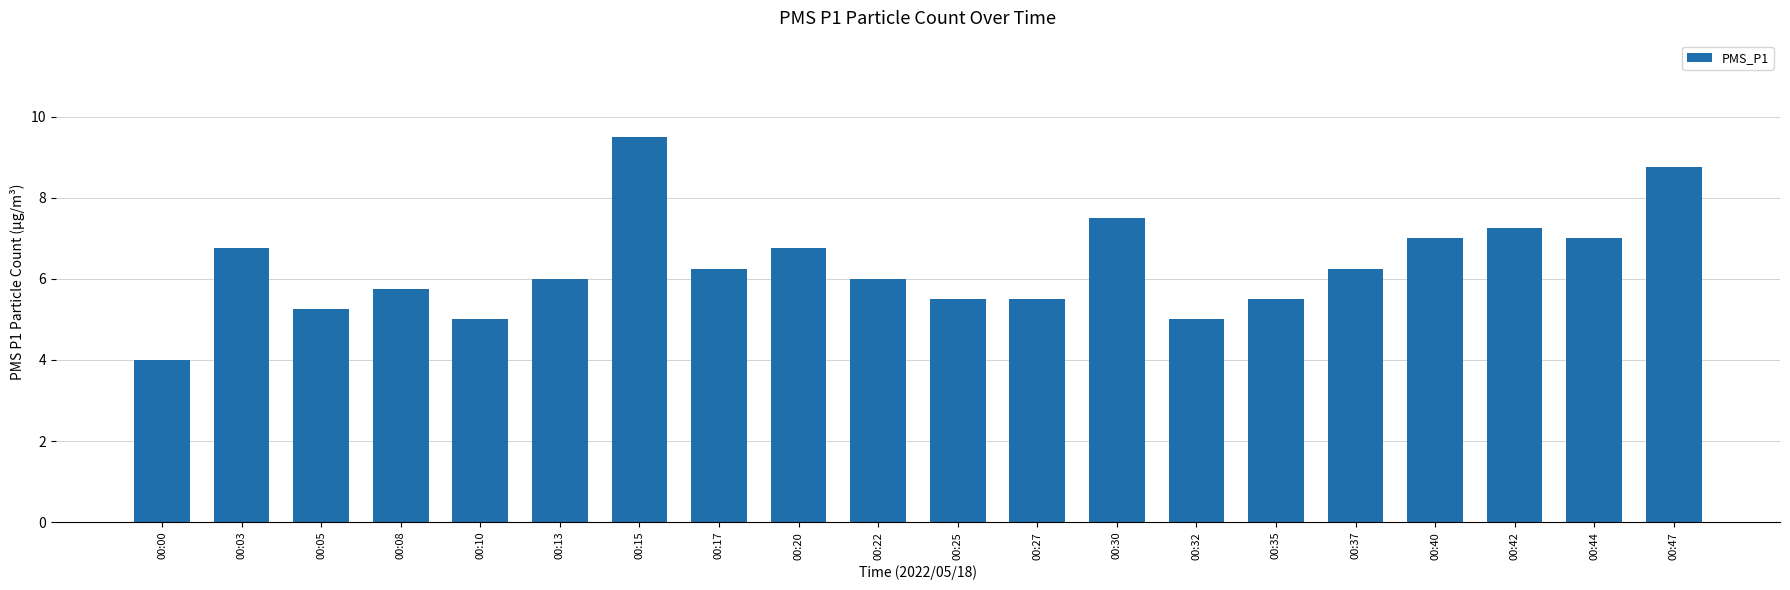

What is the greatest value displayed?

9.5